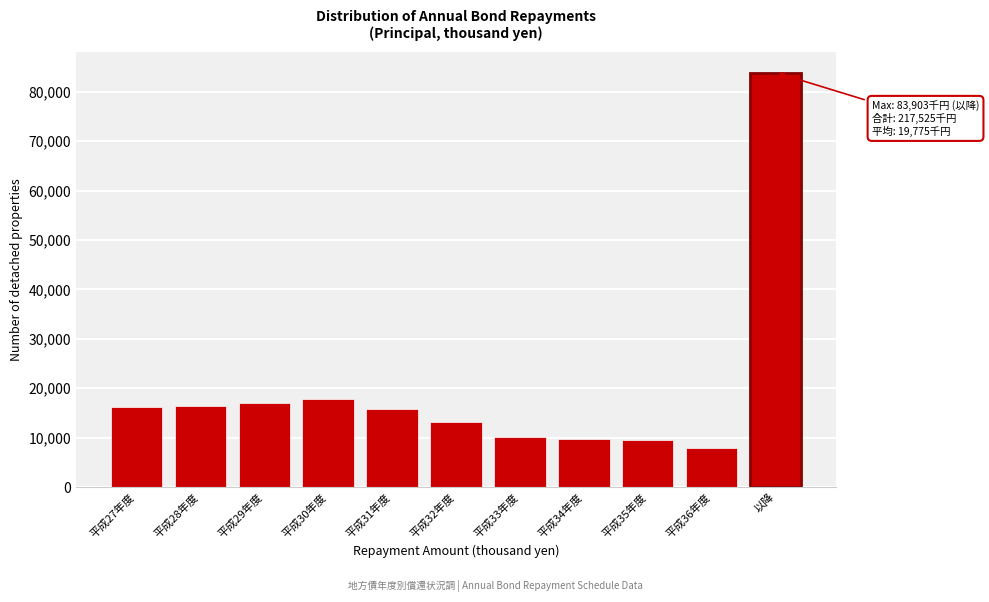

What is the average value?

19775